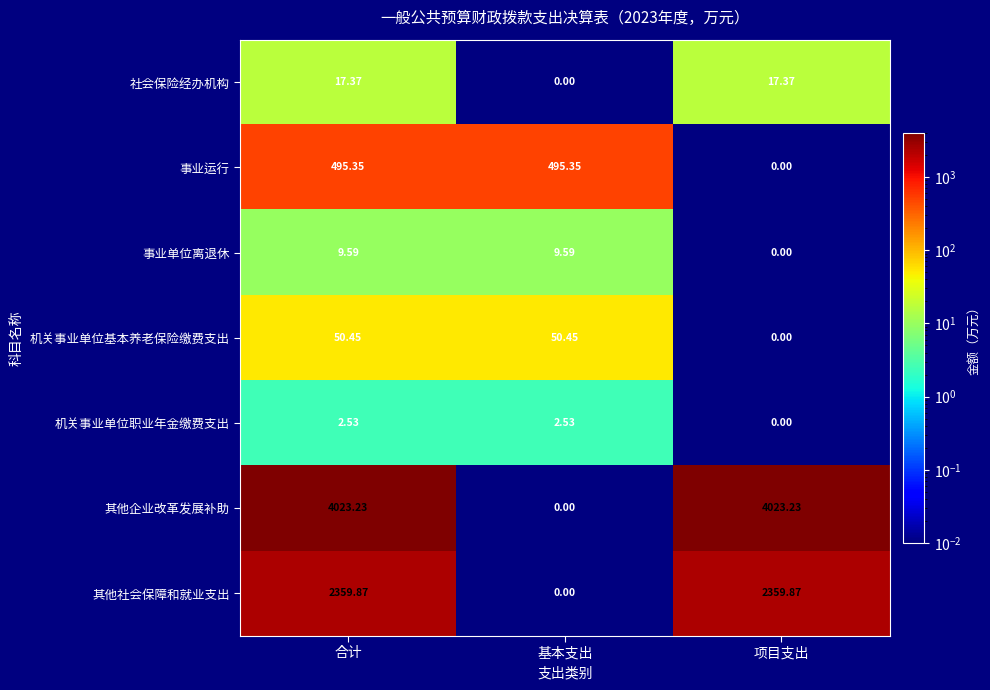

At which label is 事业运行 closest to 247?

项目支出